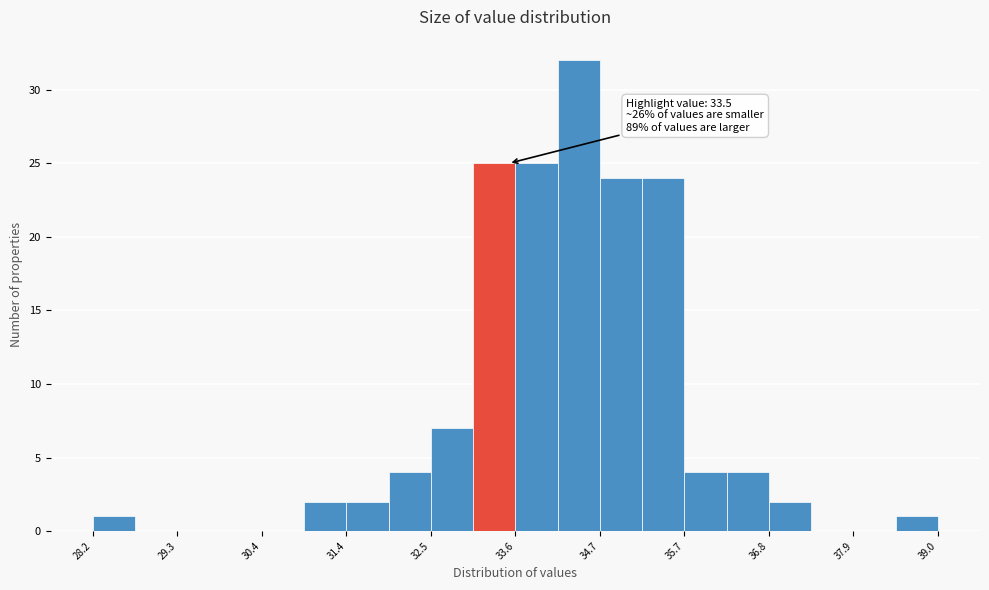

Read against the x-axis, roughly where is the centre of the tallest bar?

34.4